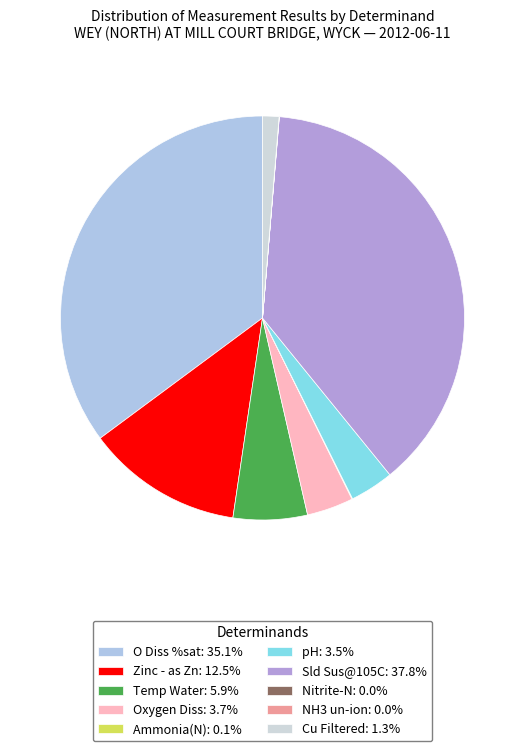

How many segments does this pie chart have?

10